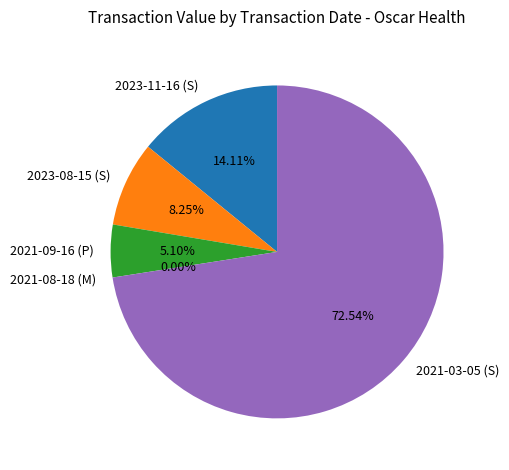

How many slices are in this pie chart?

5